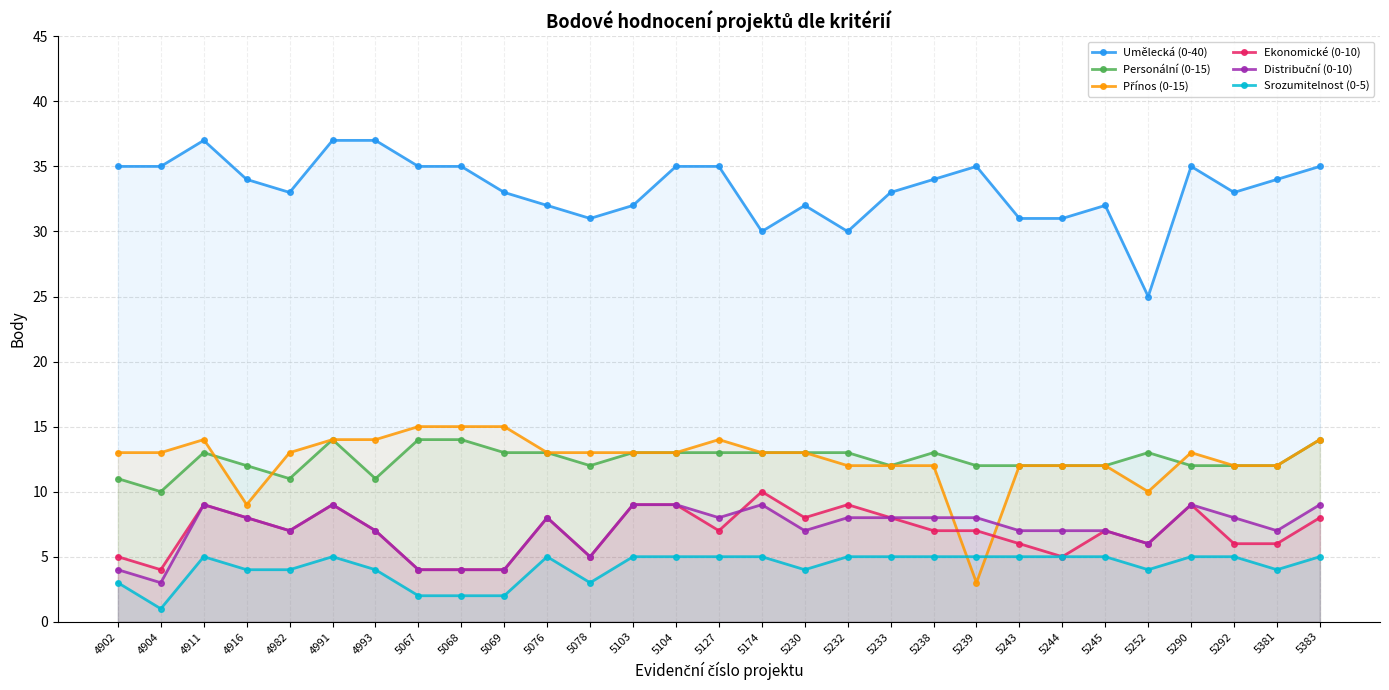

What is the spread (max minus min) of values at 5068?

33